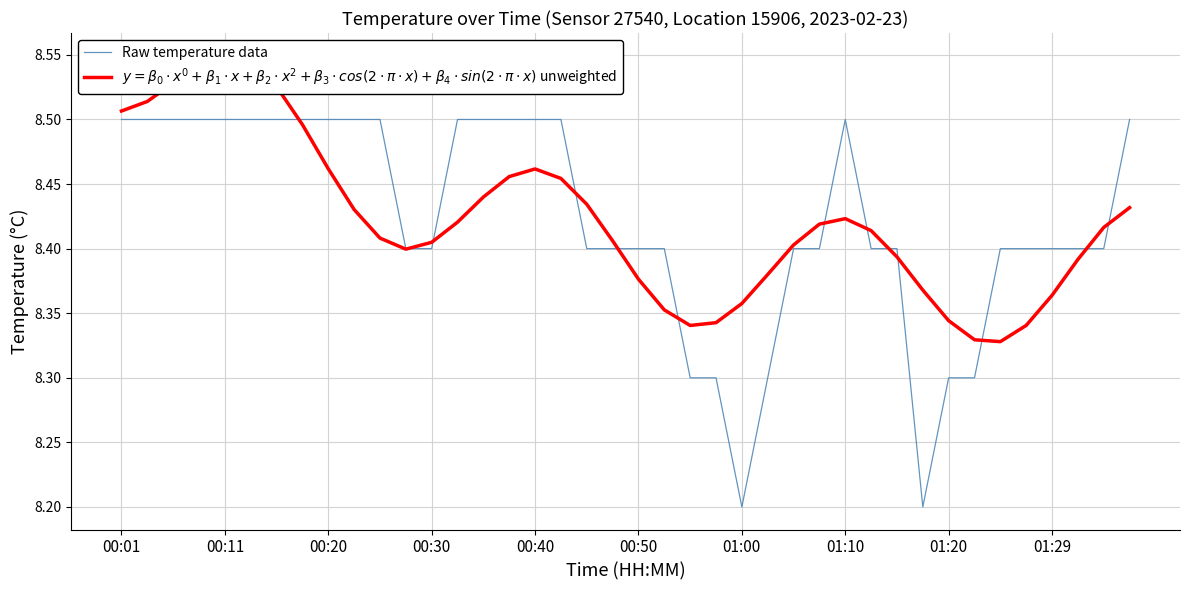

What is the maximum value for Raw temperature data?

8.5